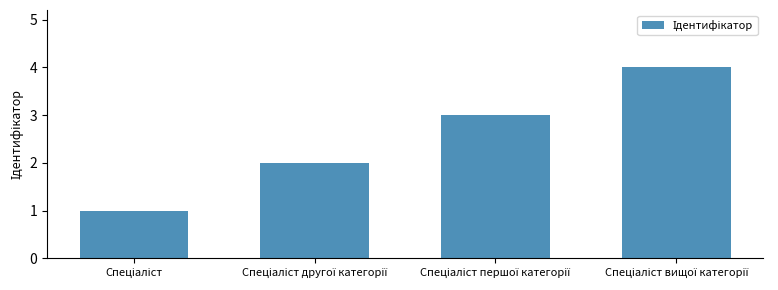

What is the sum of all values?

10